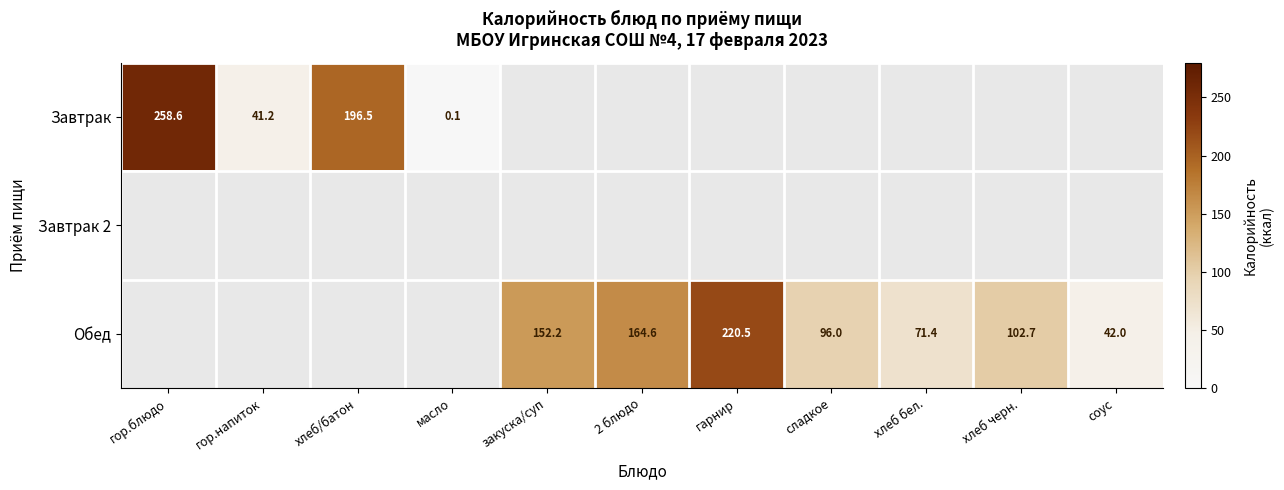

The value of Завтрак at хлеб/батон is 196.5. True or false?

True